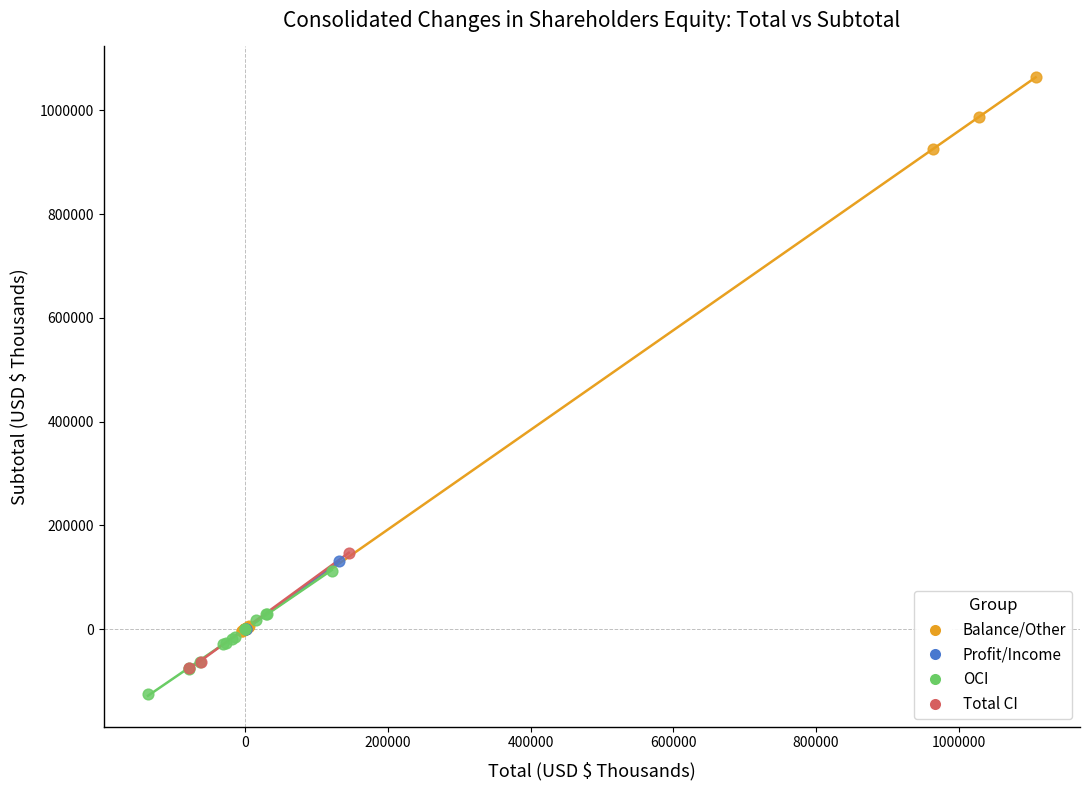

Which series contains the highest Y value?

Balance/Other